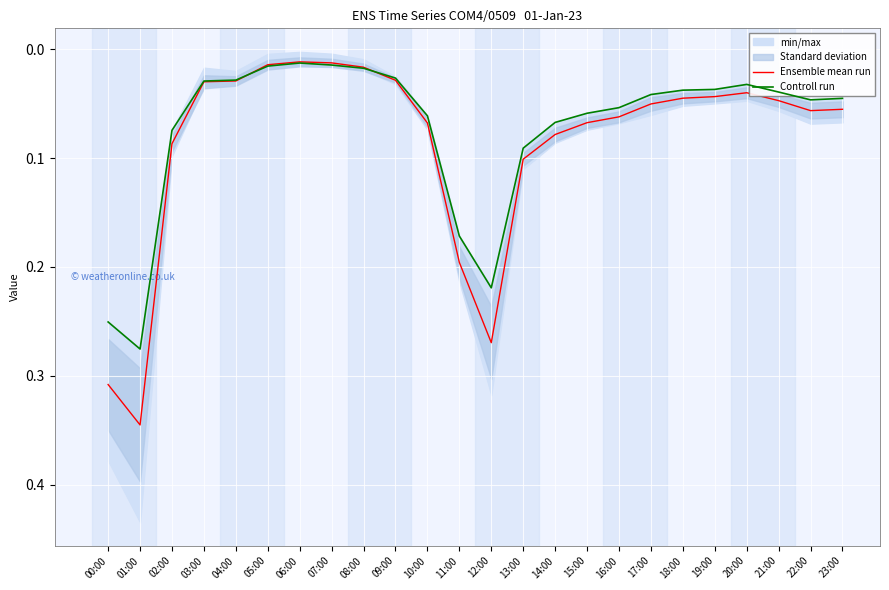

Reading left to right, extract all data points from this chart.

Ensemble mean run: 0.3	0.3	0.1	0.0	0.0	0.0	0.0	0.0	0.0	0.0	0.1	0.2	0.3	0.1	0.1	0.1	0.1	0.1	0.0	0.0	0.0	0.0	0.1	0.1
Controll run: 0.3	0.3	0.1	0.0	0.0	0.0	0.0	0.0	0.0	0.0	0.1	0.2	0.2	0.1	0.1	0.1	0.1	0.0	0.0	0.0	0.0	0.0	0.0	0.0